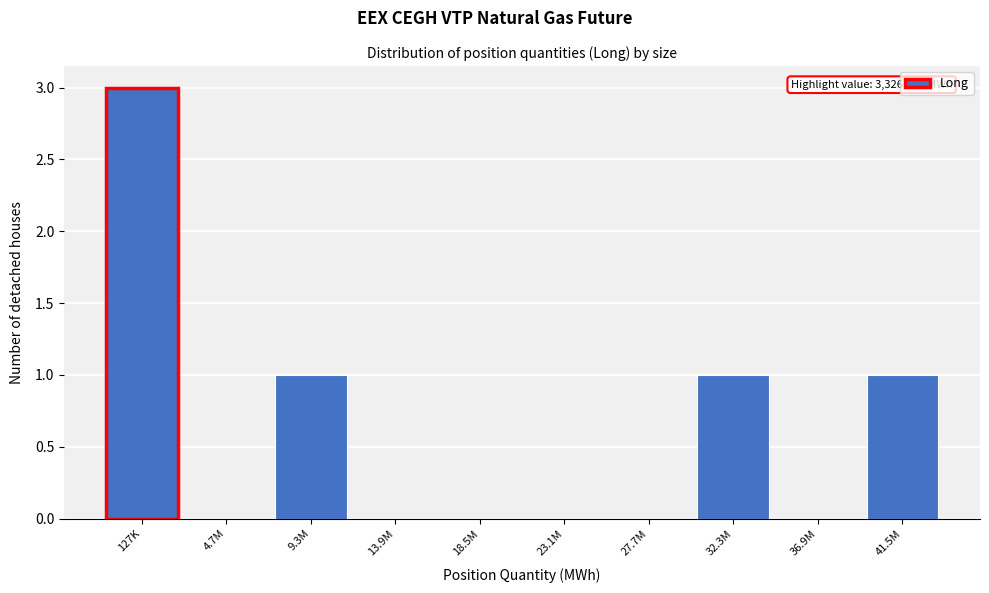

Reading left to right, extract all data points from this chart.

127K=3	4.7M=0	9.3M=1	13.9M=0	18.5M=0	23.1M=0	27.7M=0	32.3M=1	36.9M=0	41.5M=1